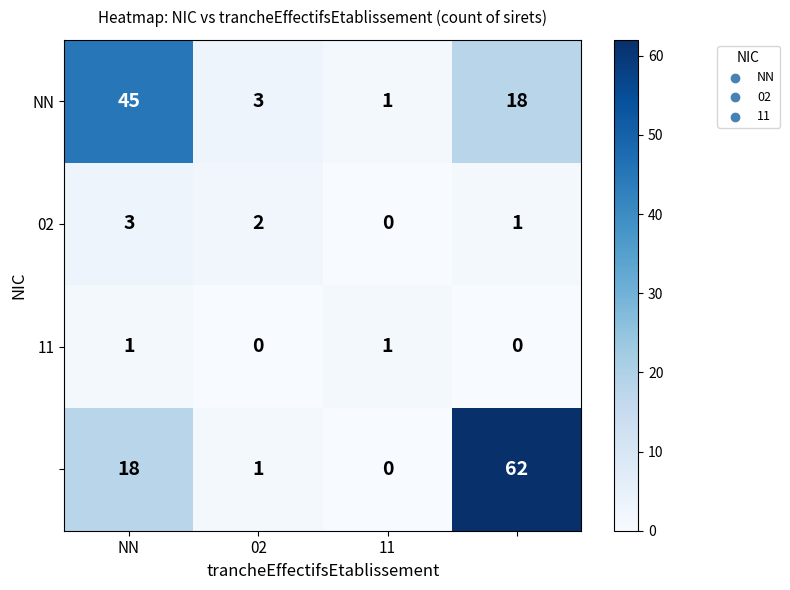

Read the 02 value at NN.

3